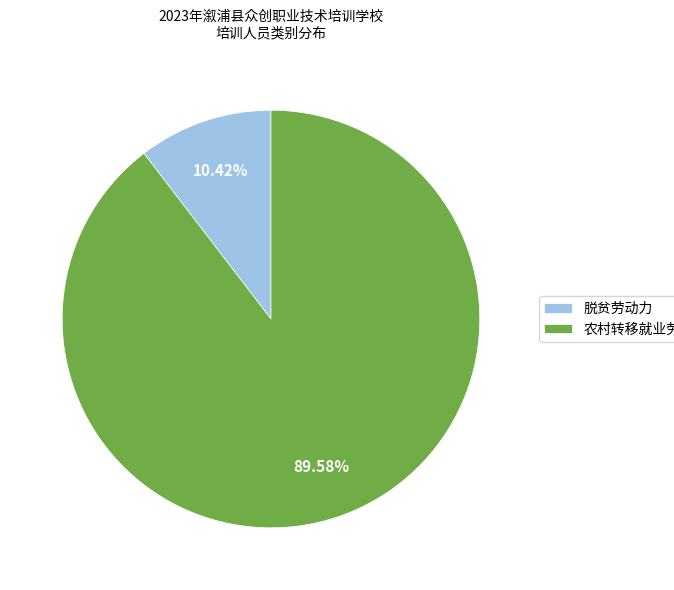

How many slices are in this pie chart?

2